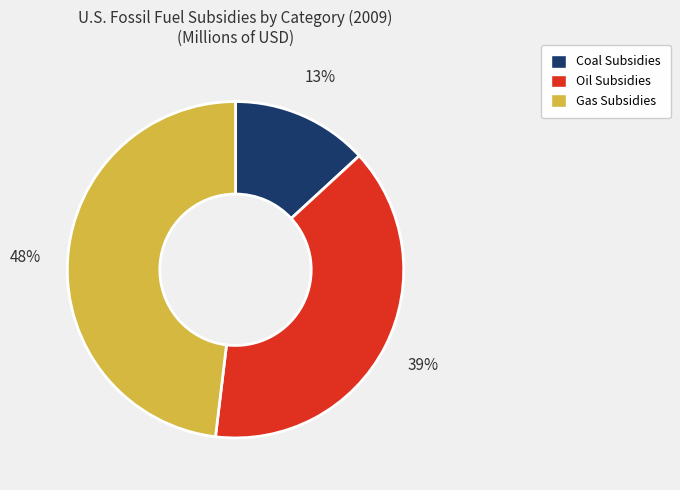

How many segments does this pie chart have?

3